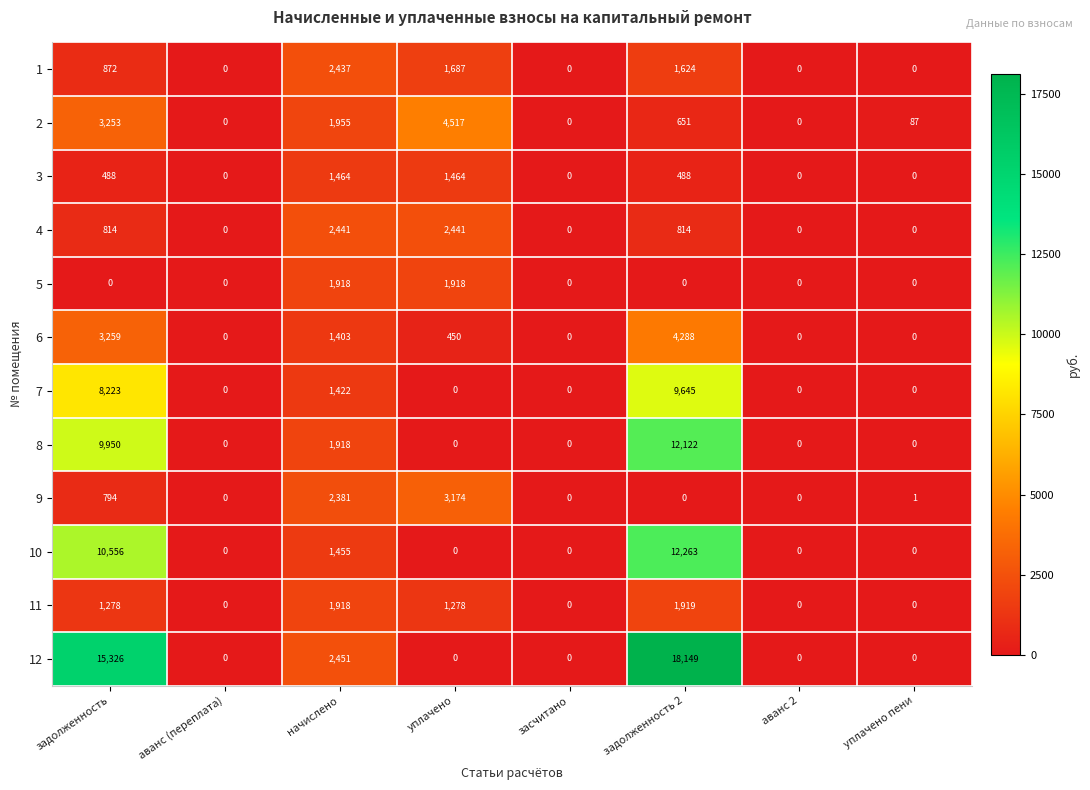

Is it true that 1 equals 2703 at уплачено?

False